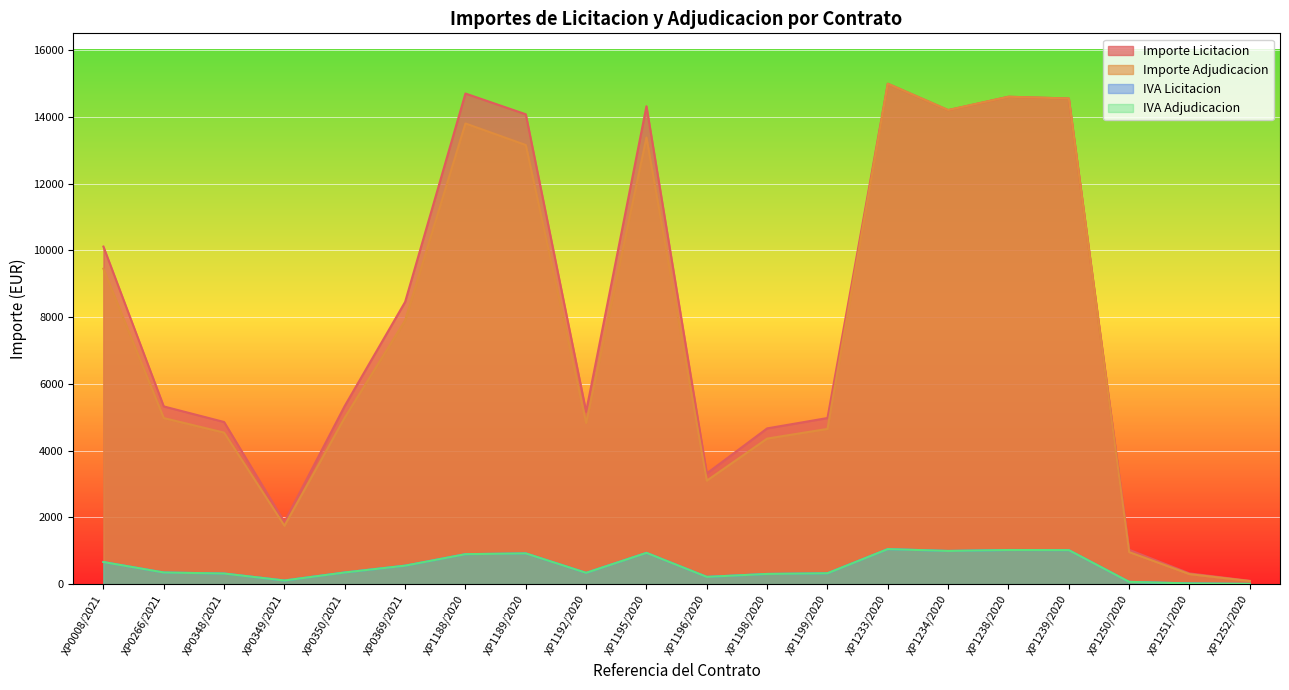

Does the chart display data point markers on the line(s)?

No